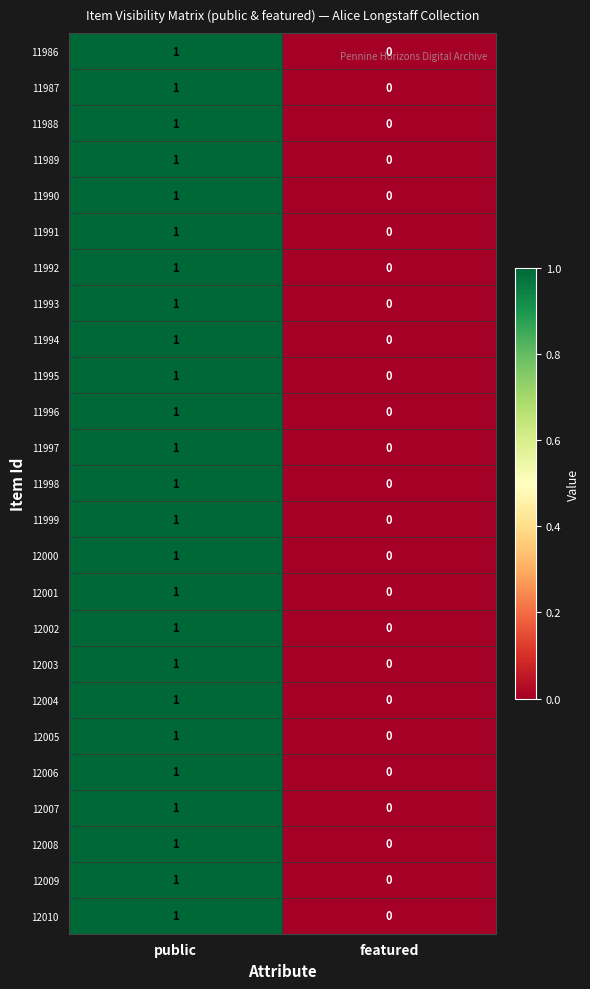

Where is 12002 nearest to the value 0?

featured